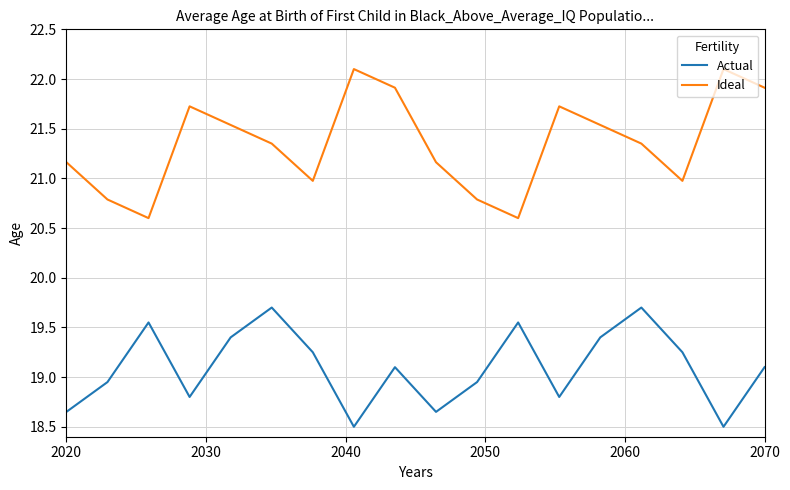

What is the minimum value for Ideal?

20.6